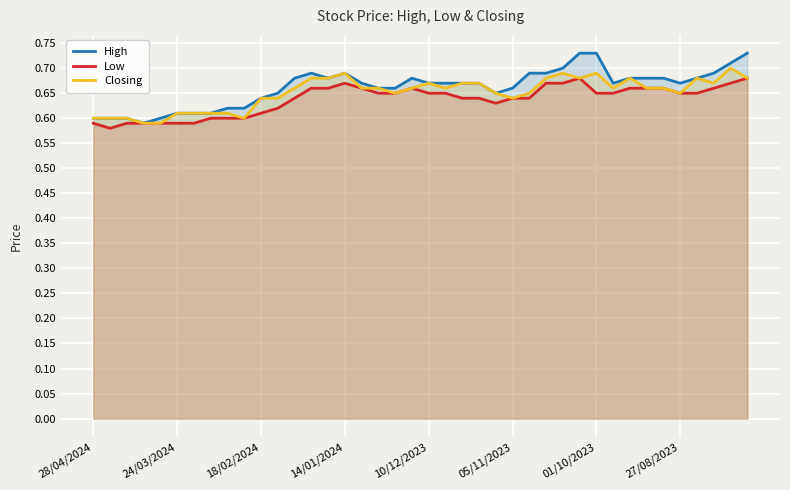

How many series are shown in this chart?

3